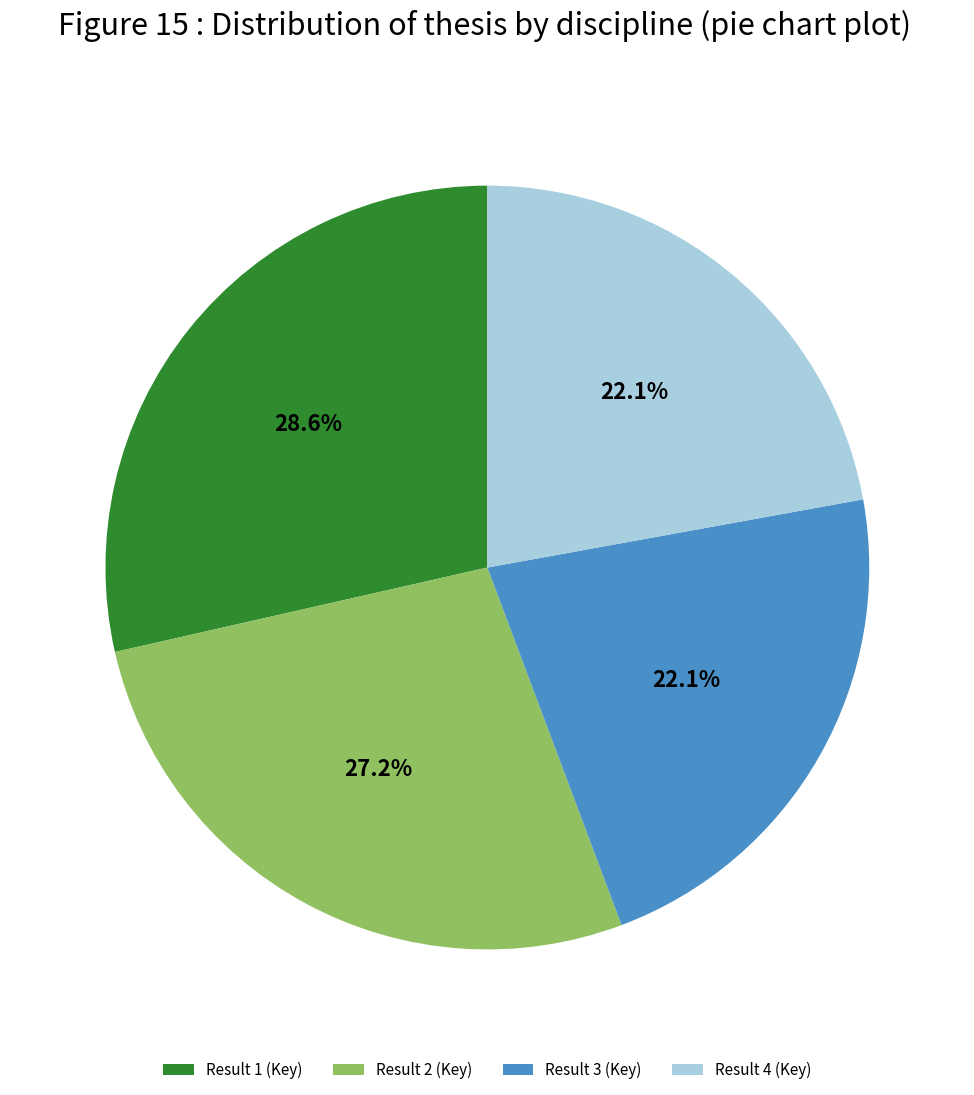

What is the largest slice in the pie chart?

Result 1 (Key)